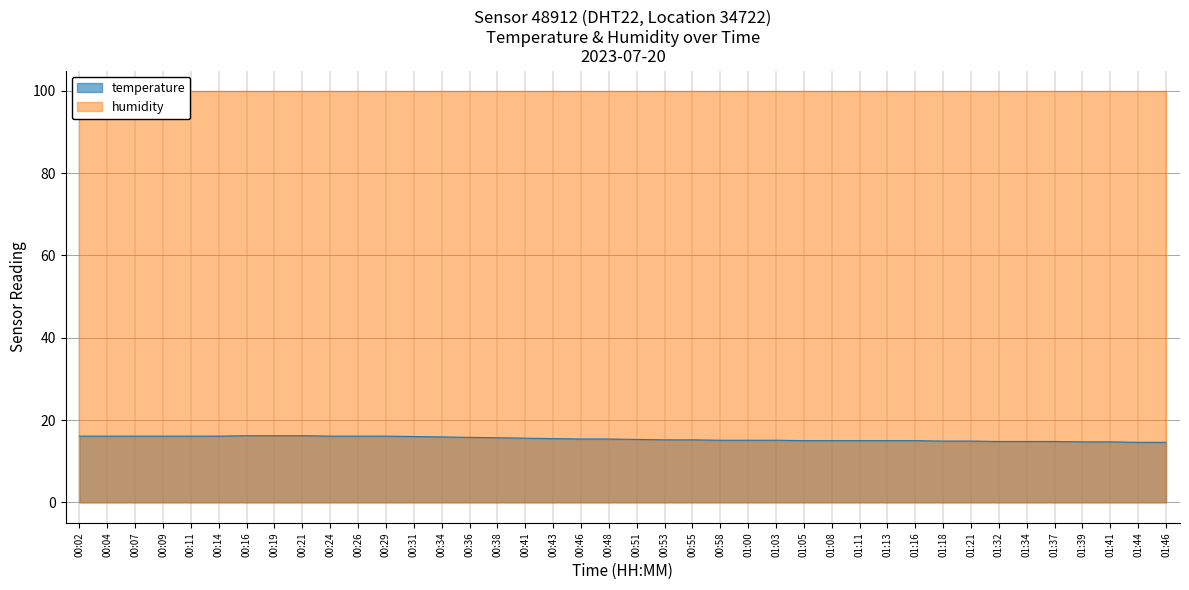

What is the change in value from 00:48 to 00:51?

-0.1